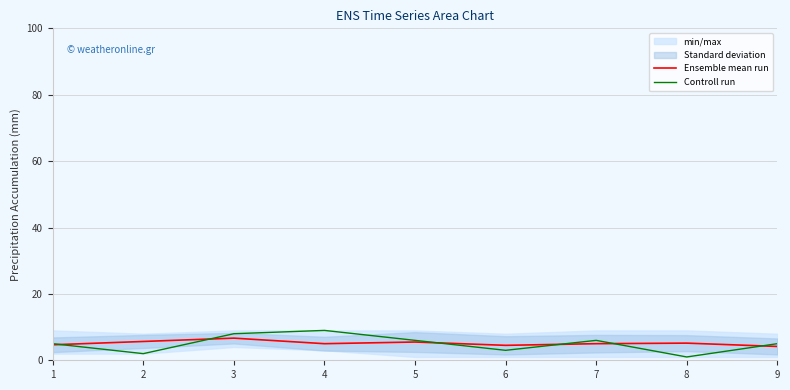

What is the value of the Controll run point at the 8th from the left?

1.0